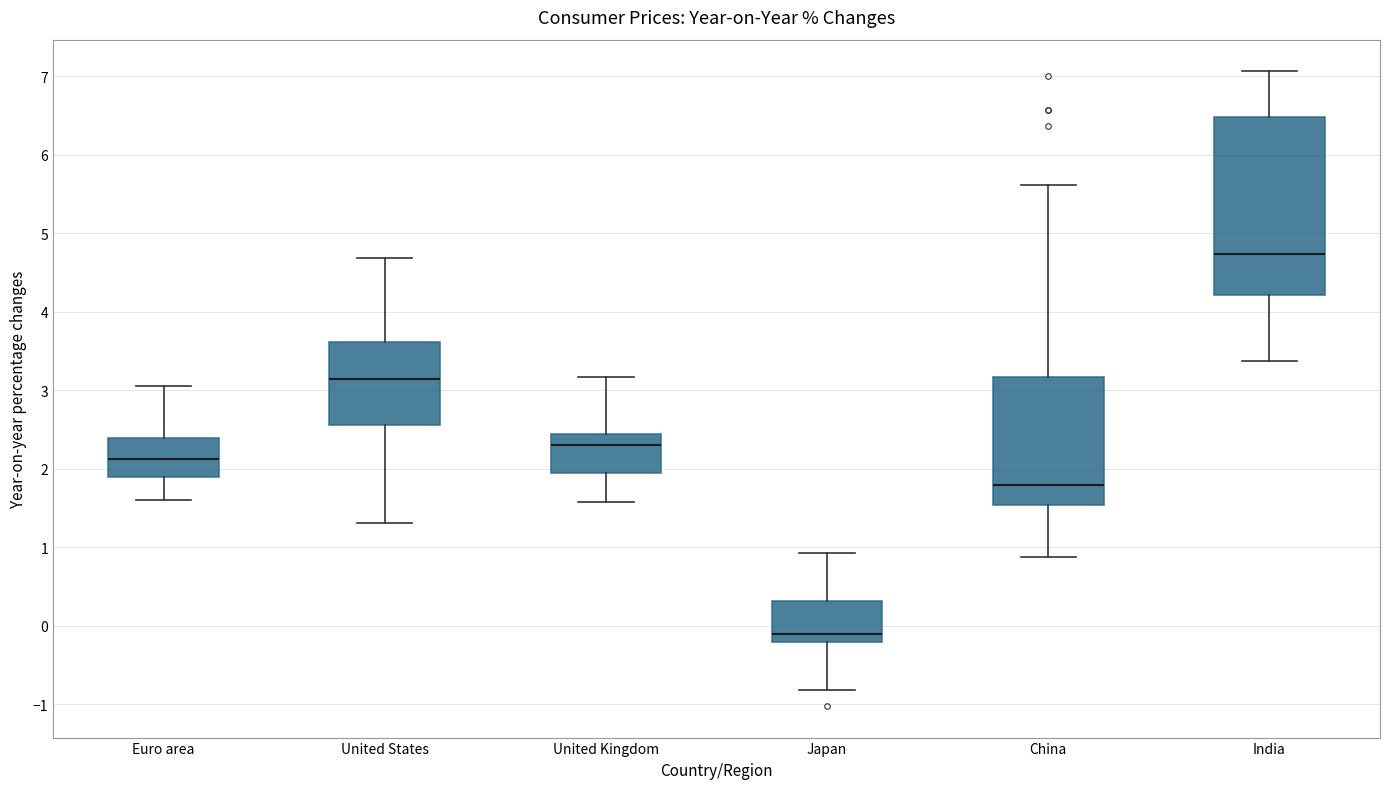

Where is the upper edge of the box for India on the y-axis? The values are not printed on the chart, so give them approximately, as read against the axis.

6.5